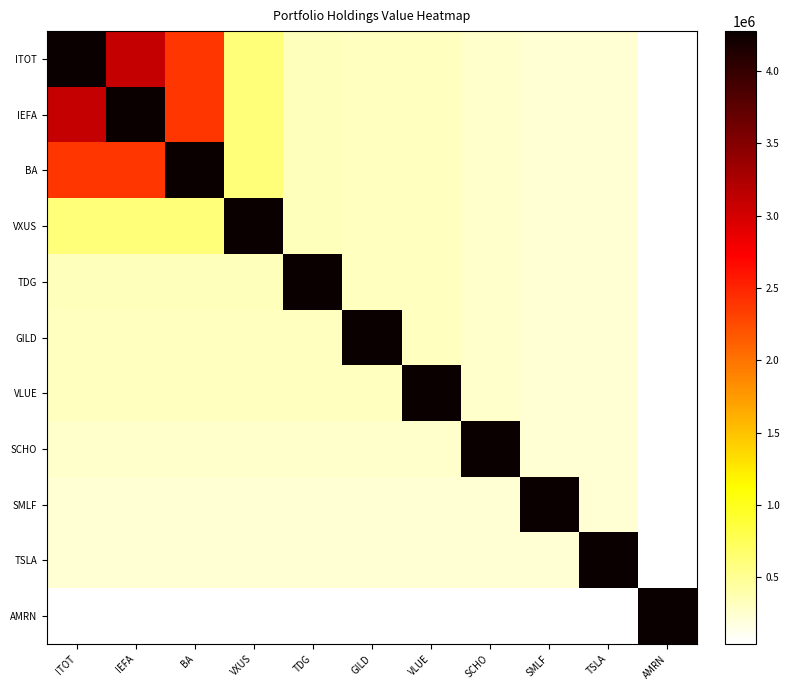

What is the spread (max minus min) of values at VLUE?

4236000